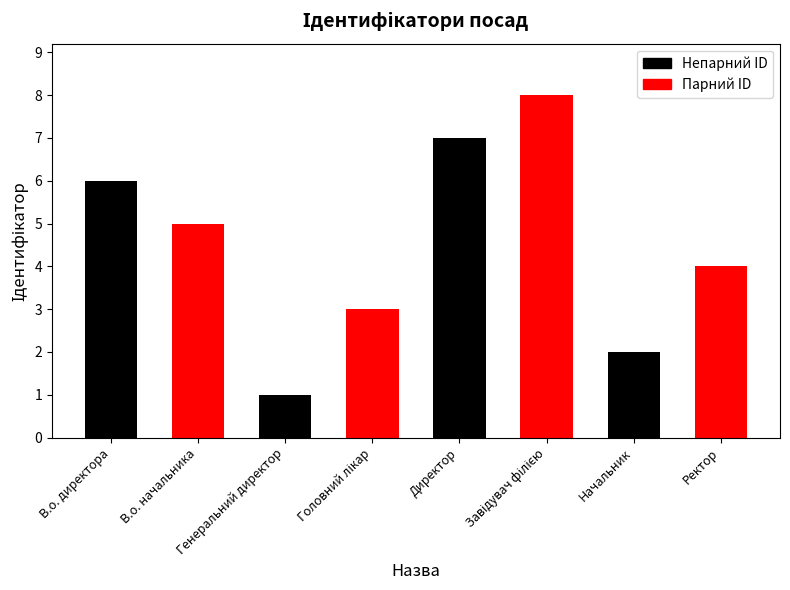

What is the sum of the values at Ректор and Генеральний директор?

5